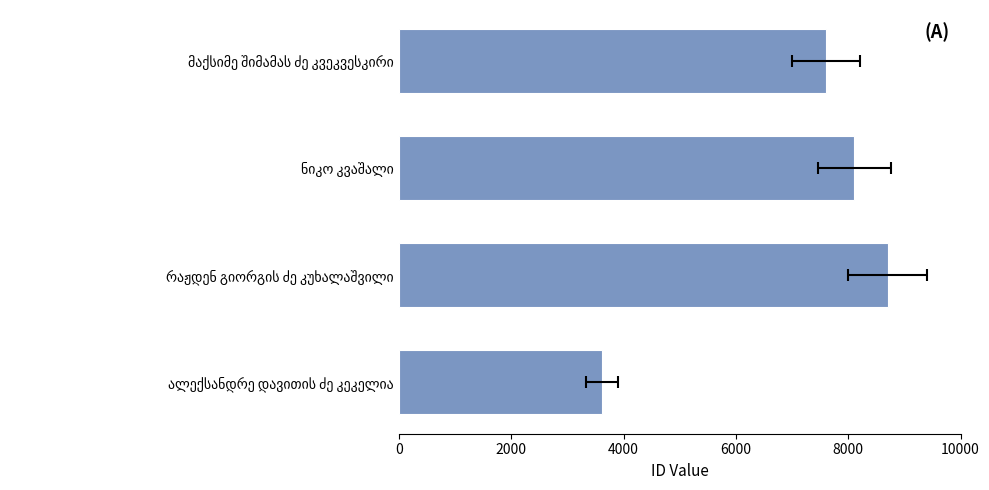

How many data points does each series have?

4